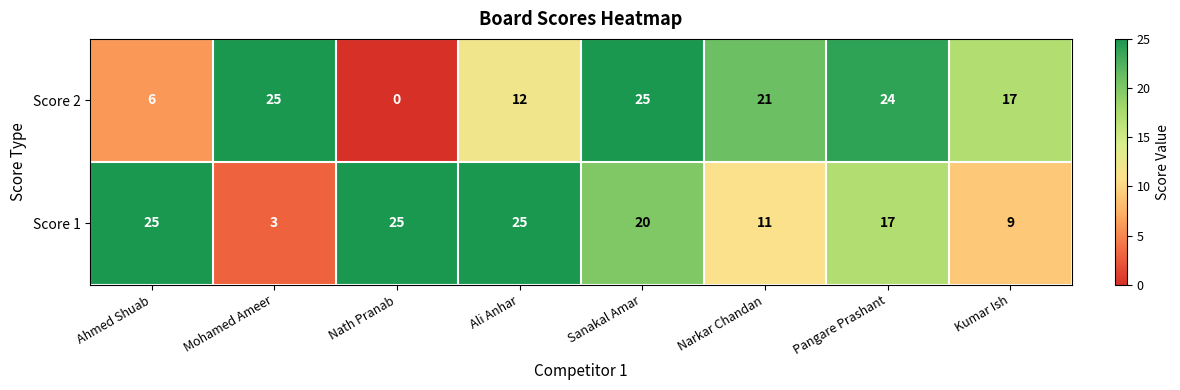

The Score 1 series shows 2 at Mohamed Ameer. True or false?

False